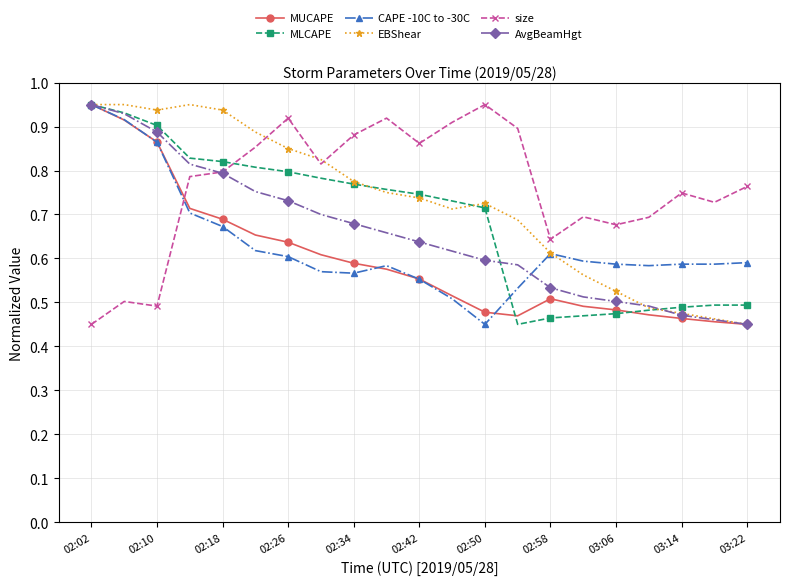

At how many categories does at least one series exceed 0?

21